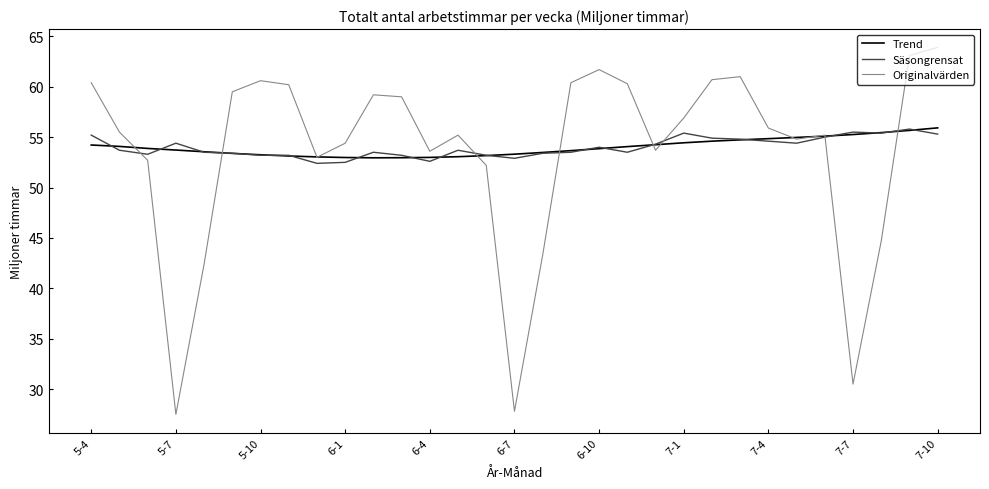

Which series has the widest spread of values?

Originalvärden